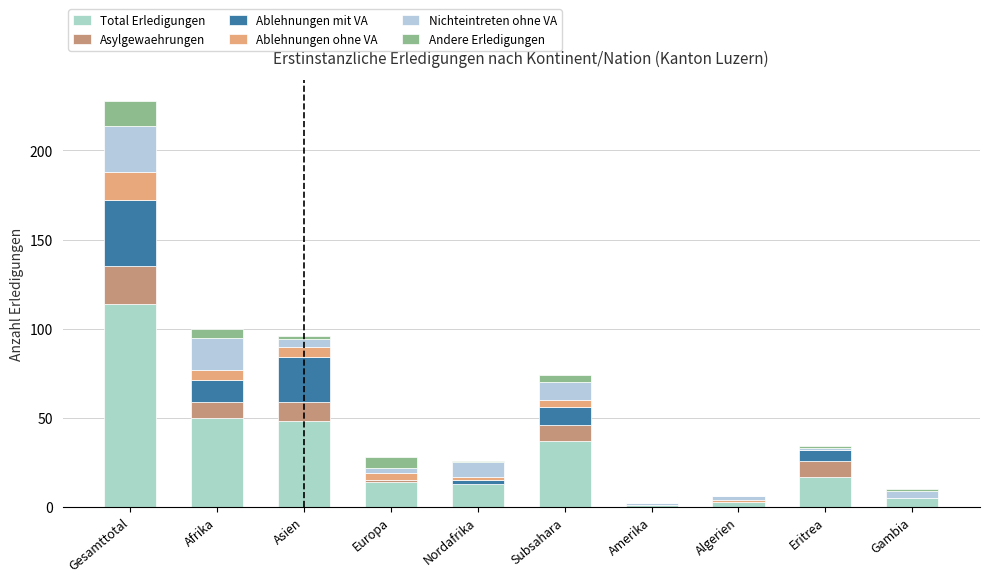

What value does the Ablehnungen ohne VA series have at Gesamttotal, to the nearest 10?

20